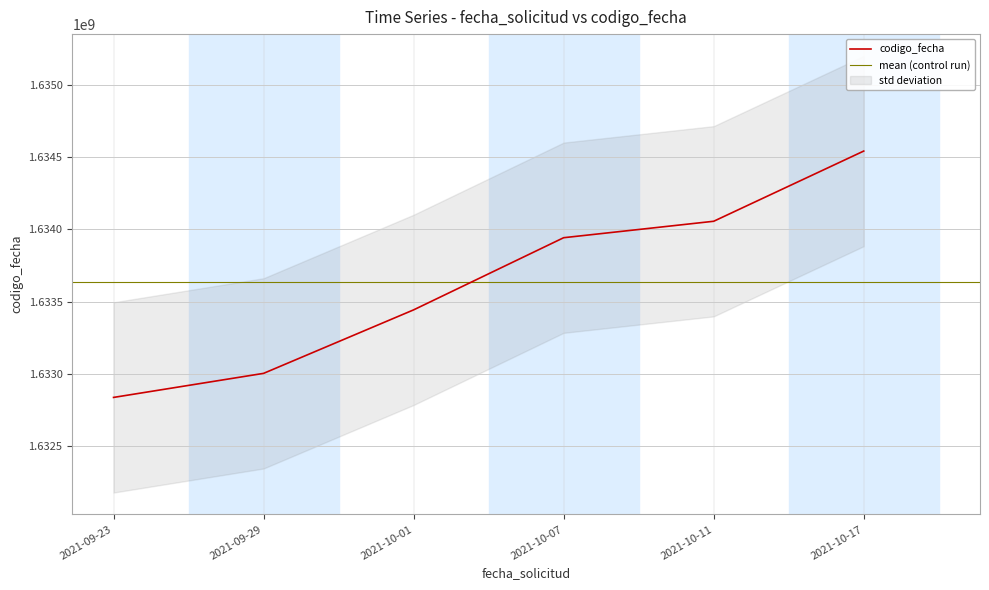

Where does the data first go above 1633942387?

2021-10-11